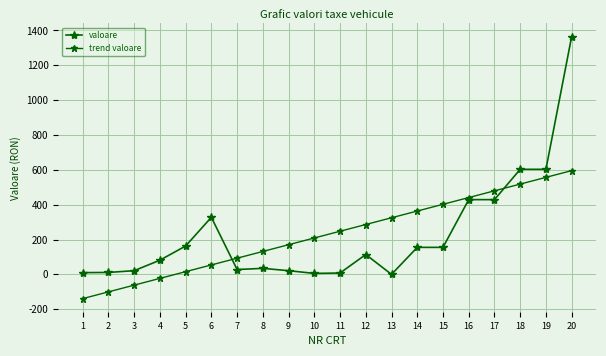

True or false: trend valoare has more than 2 points higher than both neighbors.

False